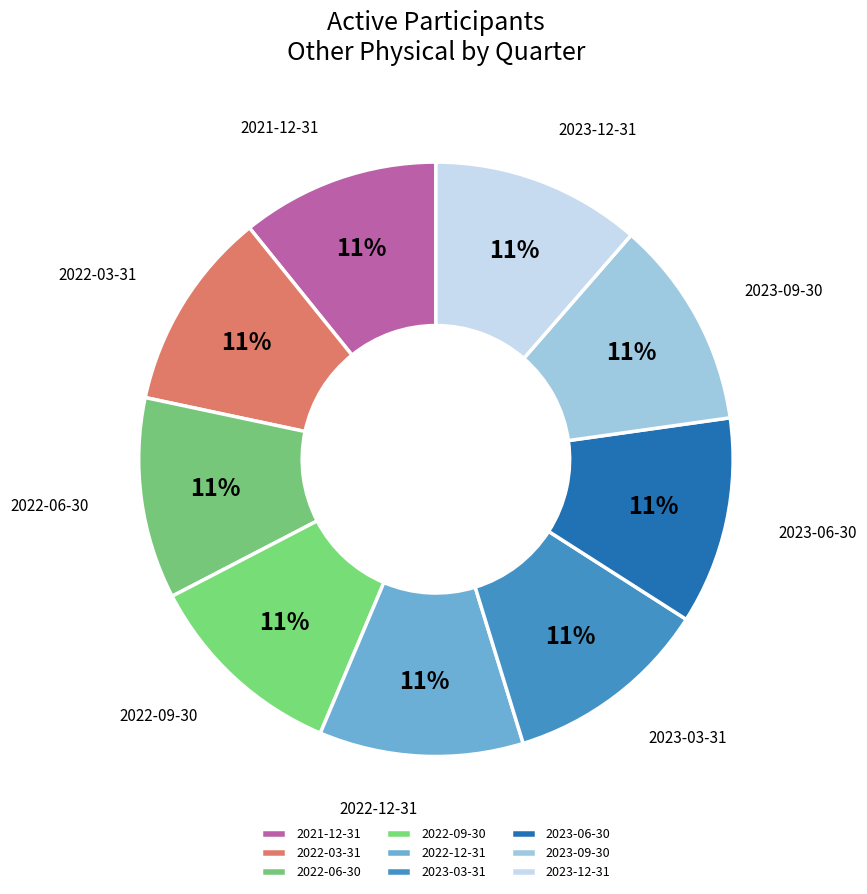

Does any single category account for the majority?

No